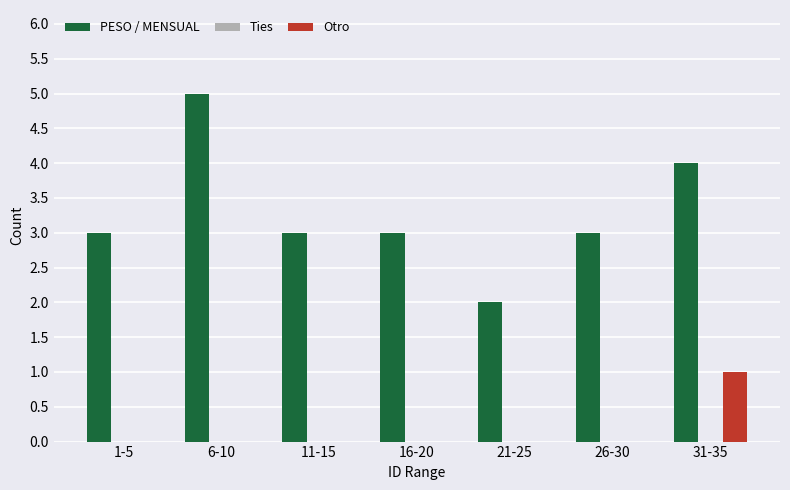

Reading left to right, list all the values displayed in this chart.

PESO / MENSUAL: 1-5=3	6-10=5	11-15=3	16-20=3	21-25=2	26-30=3	31-35=4
Otro: 1-5=0	6-10=0	11-15=0	16-20=0	21-25=0	26-30=0	31-35=1